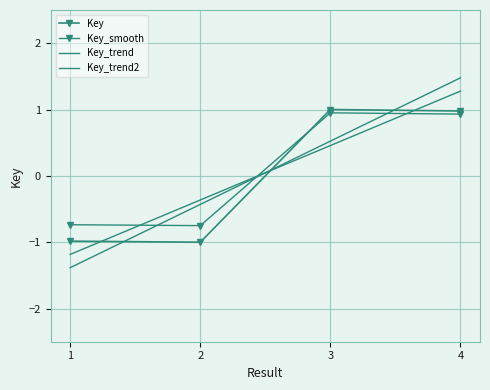

Is this an area chart (filled region under the line)?

No